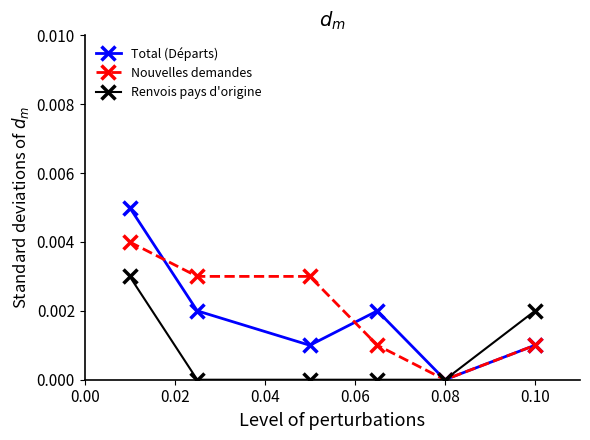

Which series has the widest spread of values?

Total (Départs)